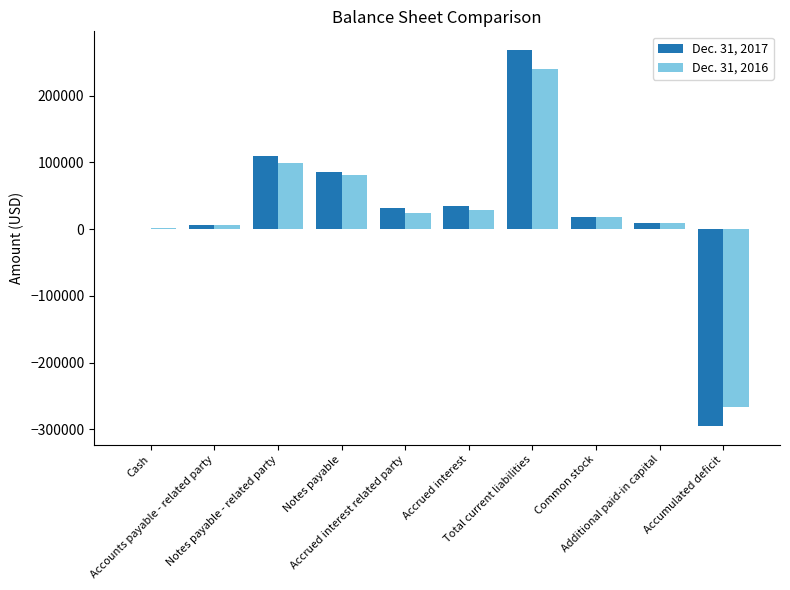

What is the greatest value displayed?

268349